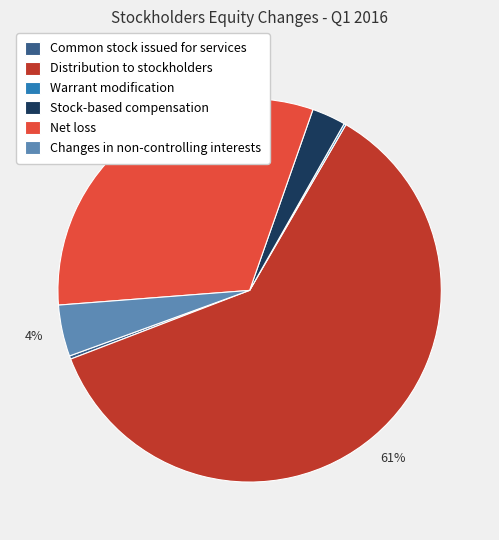

Is the sum of Net loss and Changes in non-controlling interests greater than half?

No